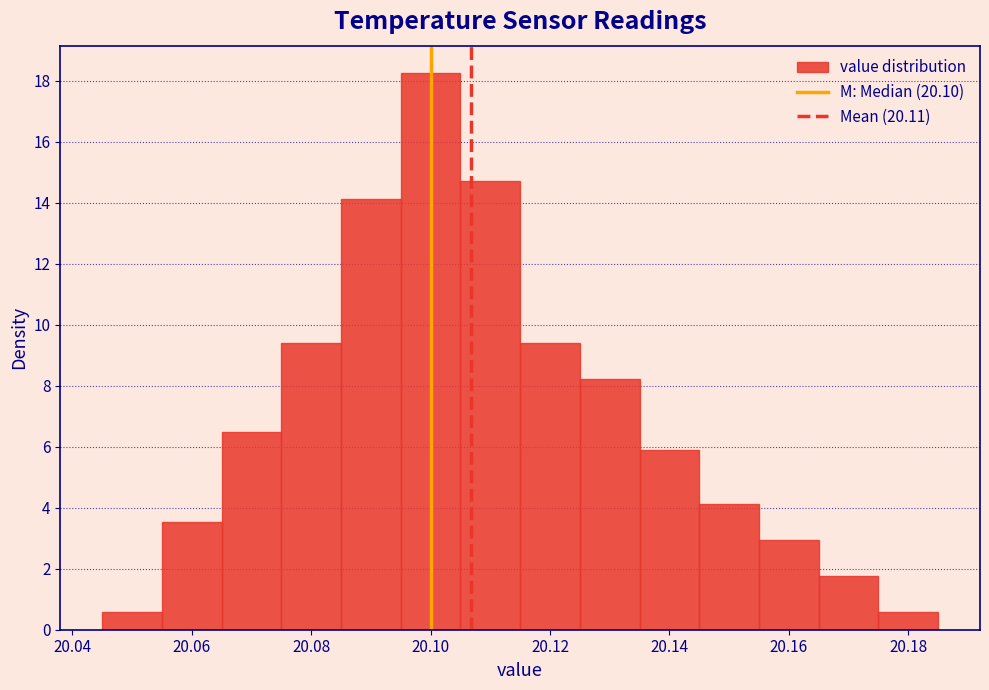

Reading left to right, transcribe this chart: for each bar, give the range it covers on the x-axis and its height. Neither the bar edges nor the heights are printed on the chart, so give them approximately, as read against the axes.

20.045 to 20.055: 0.6
20.055 to 20.065: 3.6
20.065 to 20.075: 6.4
20.075 to 20.085: 9.4
20.085 to 20.095: 14.2
20.095 to 20.105: 18.2
20.105 to 20.115: 14.8
20.115 to 20.125: 9.4
20.125 to 20.135: 8.2
20.135 to 20.145: 5.8
20.145 to 20.155: 4.2
20.155 to 20.165: 3.0
20.165 to 20.175: 1.8
20.175 to 20.185: 0.6